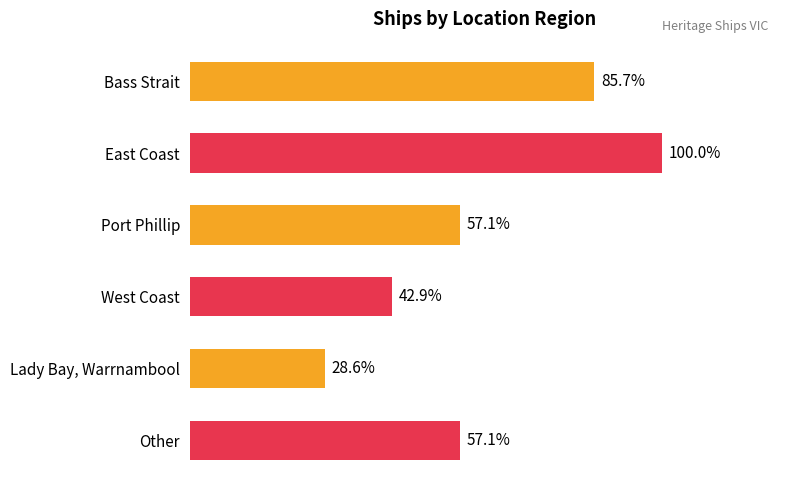

Are the bars horizontal?

Yes